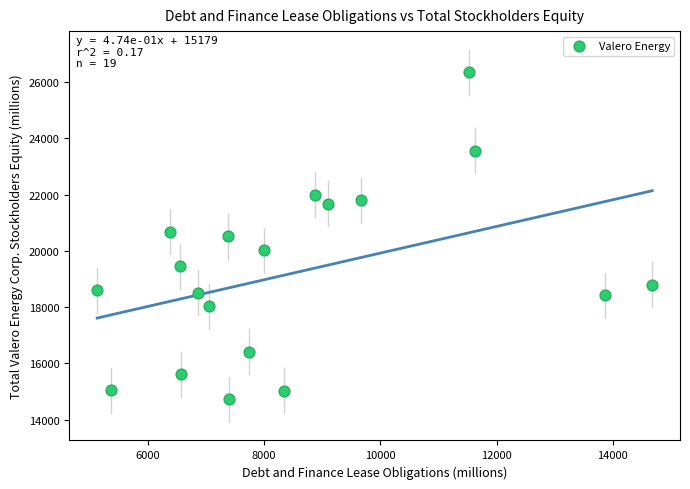

What is the range of Y values (max minus min)?

11621